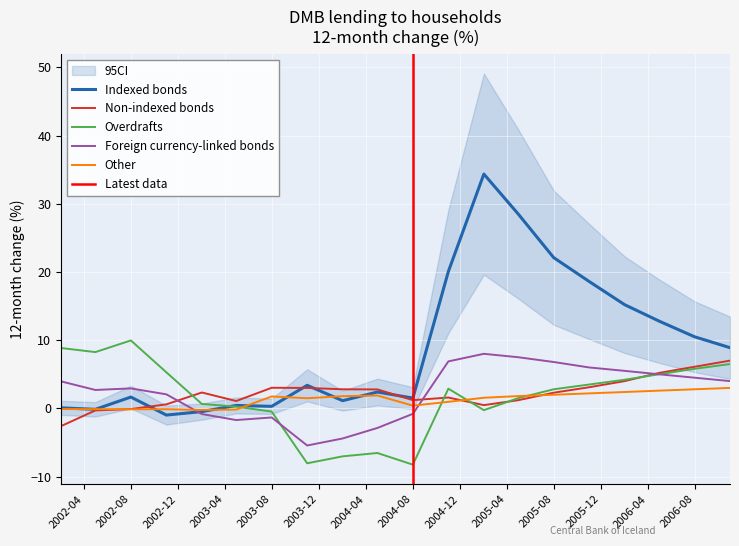

Reading left to right, transcribe all the data shown in this chart.

Indexed bonds: 0.1	-0.1	1.7	-1.0	-0.5	0.4	0.3	3.4	1.1	2.4	1.5	20.1	34.4	28.5	22.1	18.6	15.2	12.8	10.5	8.9
Non-indexed bonds: -2.6	-0.3	-0.1	0.6	2.3	1.1	3.0	3.0	2.8	2.8	1.2	1.6	0.5	1.2	2.3	3.1	4.0	5.2	6.1	7.0
Overdrafts: 8.8	8.2	10.0	5.3	0.7	0.3	-0.5	-8.1	-7.0	-6.5	-8.2	2.9	-0.3	1.5	2.8	3.5	4.2	5.0	5.8	6.5
Foreign currency-linked bonds: 4.0	2.7	2.9	2.1	-0.8	-1.7	-1.3	-5.4	-4.4	-2.9	-0.8	6.9	8.0	7.5	6.8	6.0	5.5	5.0	4.5	4.0
Other: -0.1	-0.1	-0.1	-0.1	-0.2	-0.2	1.8	1.5	1.8	1.9	0.4	1.0	1.6	1.8	2.0	2.2	2.4	2.6	2.8	3.0